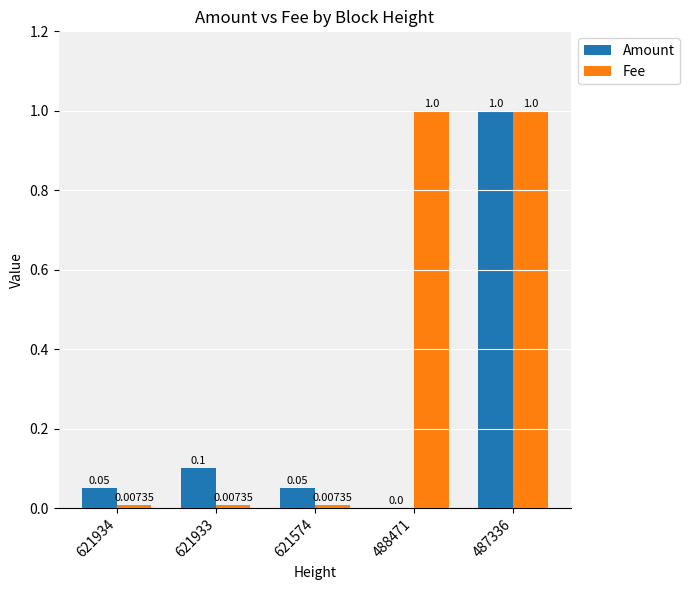

What is the sum of all Fee values?

2.0